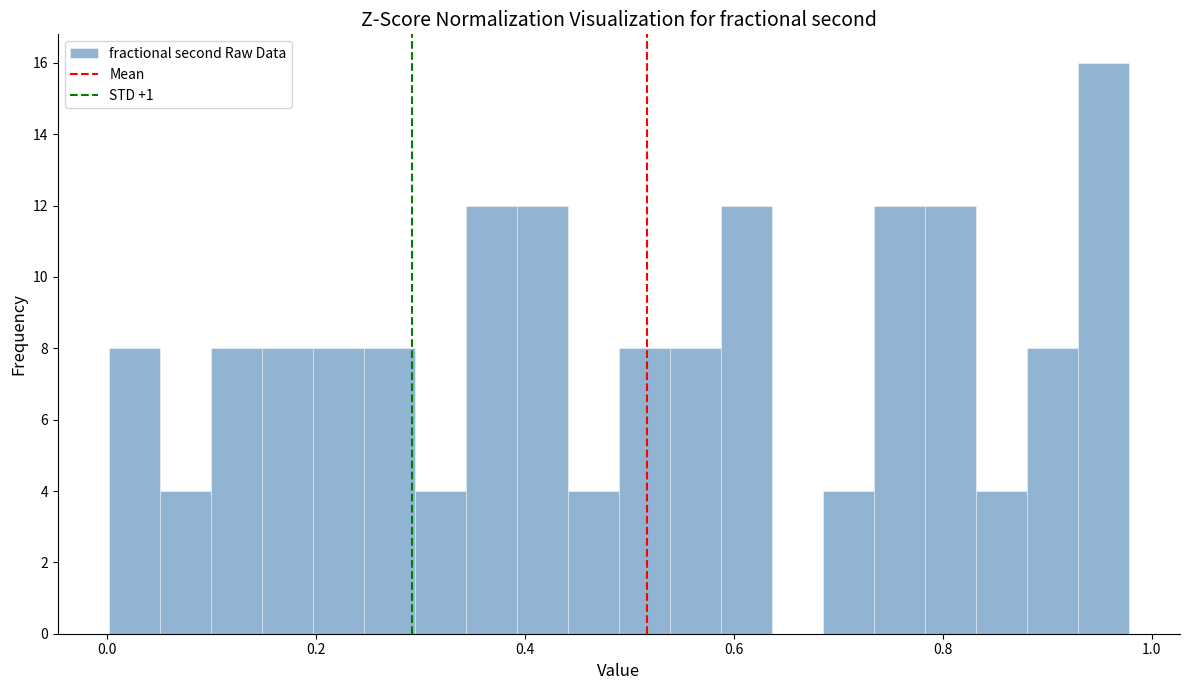

Around what value on the x-axis is the tallest bar? Give the approximate position of its centre, as read against the axis.

0.96